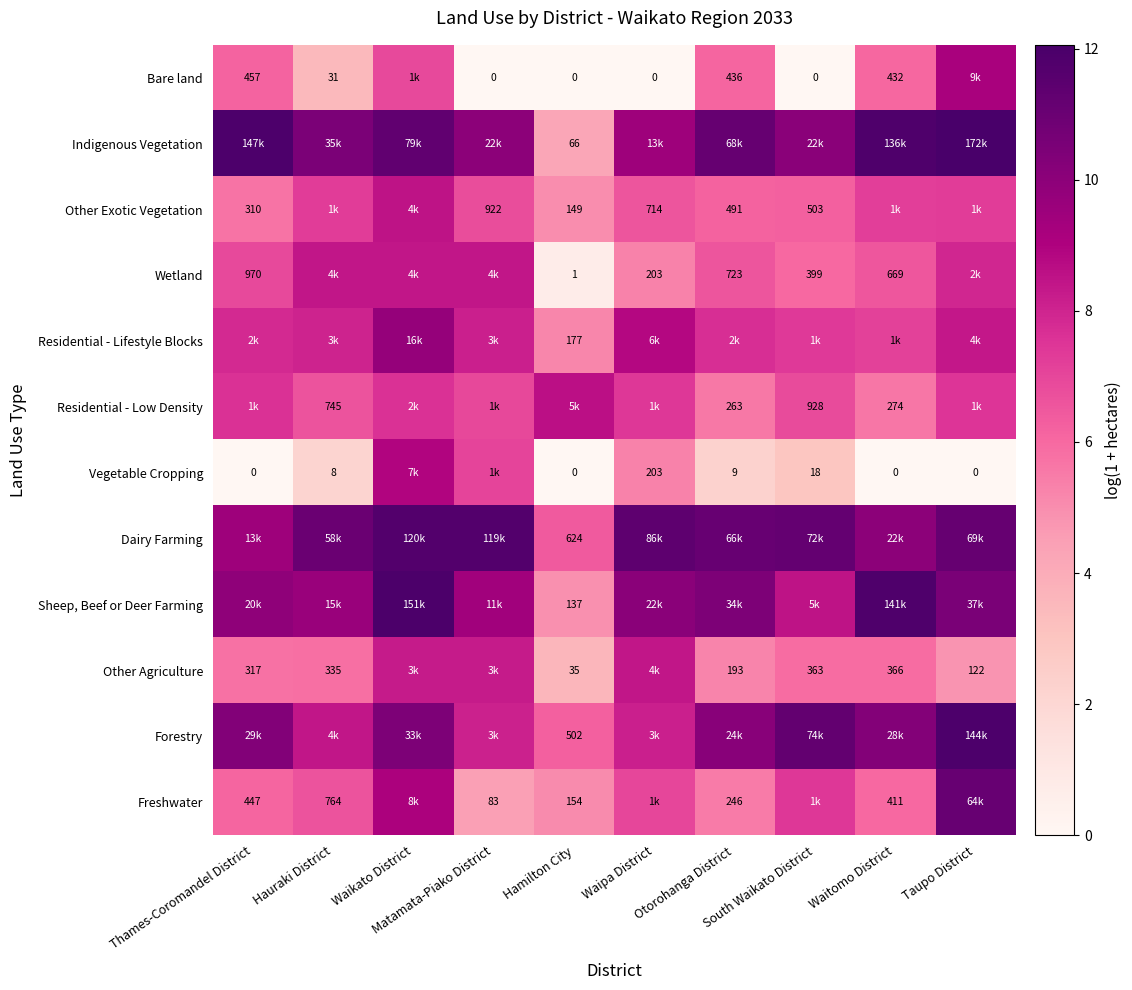

What value does the Indigenous Vegetation series have at Matamata-Piako District?

10.0